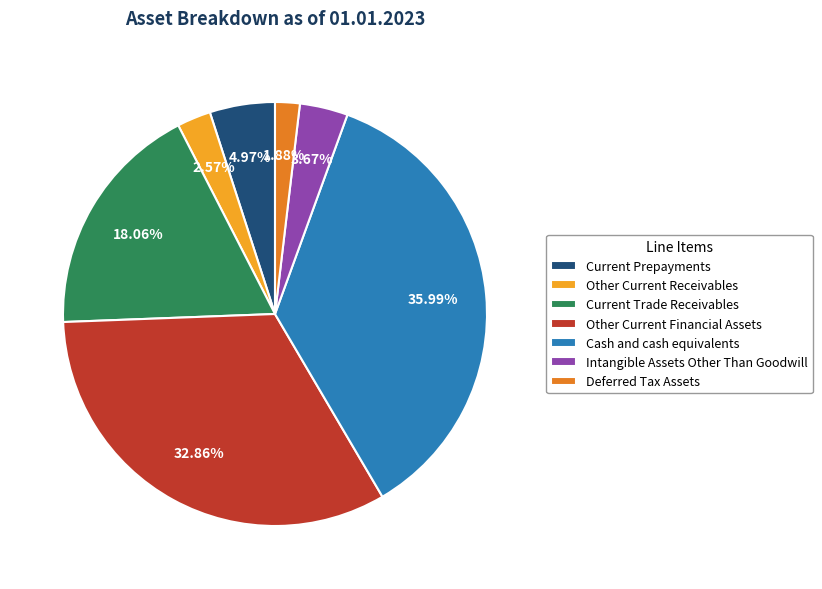

Approximately how many times larger is the value at Current Prepayments compared to Other Current Receivables?

1.9